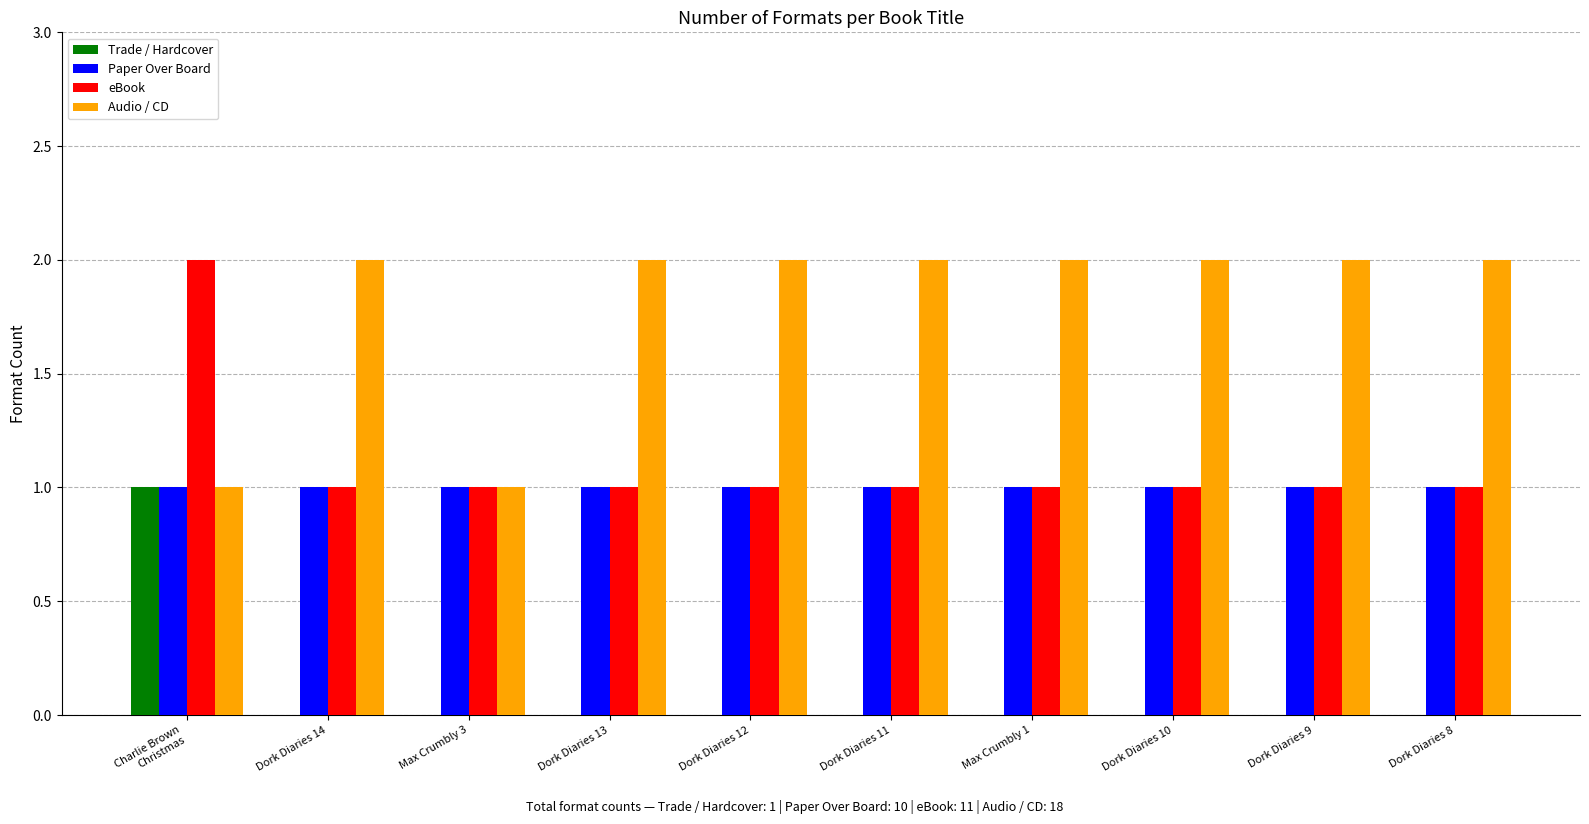

What is the total value across all series at Dork Diaries 14?

4